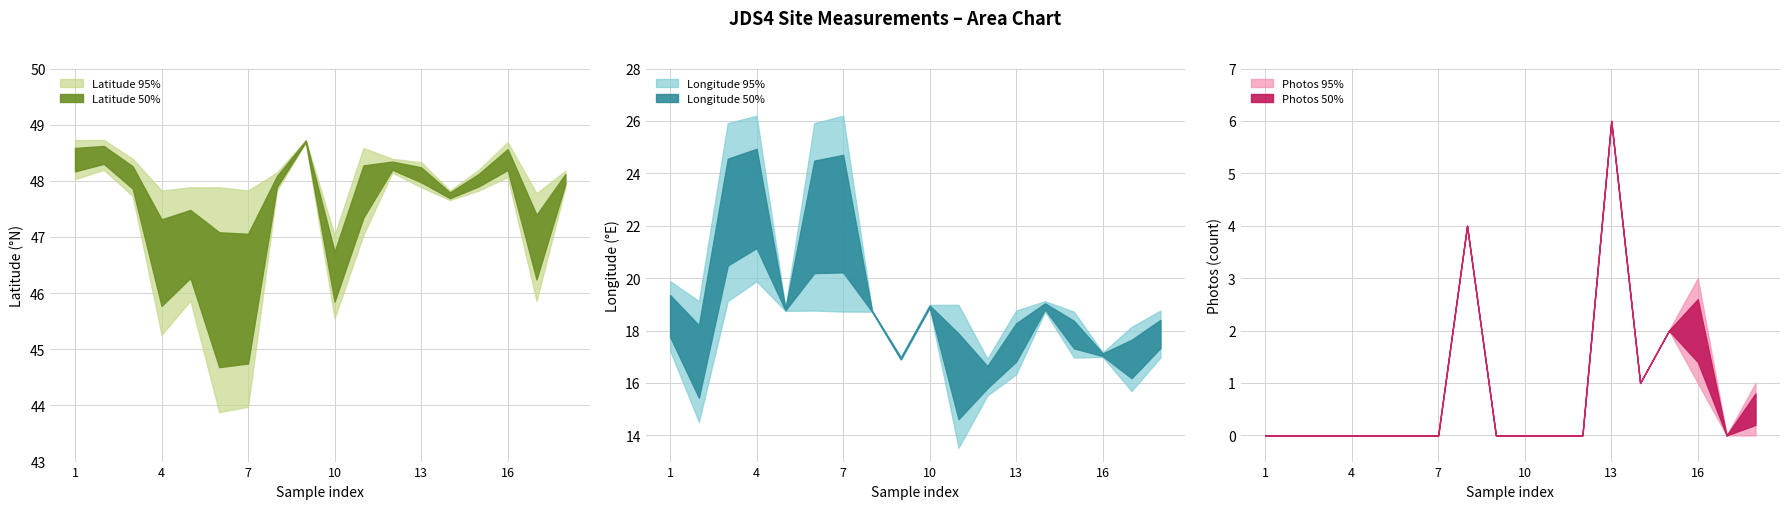

Which series changed the most between 4 and 16?

Longitude_95pct